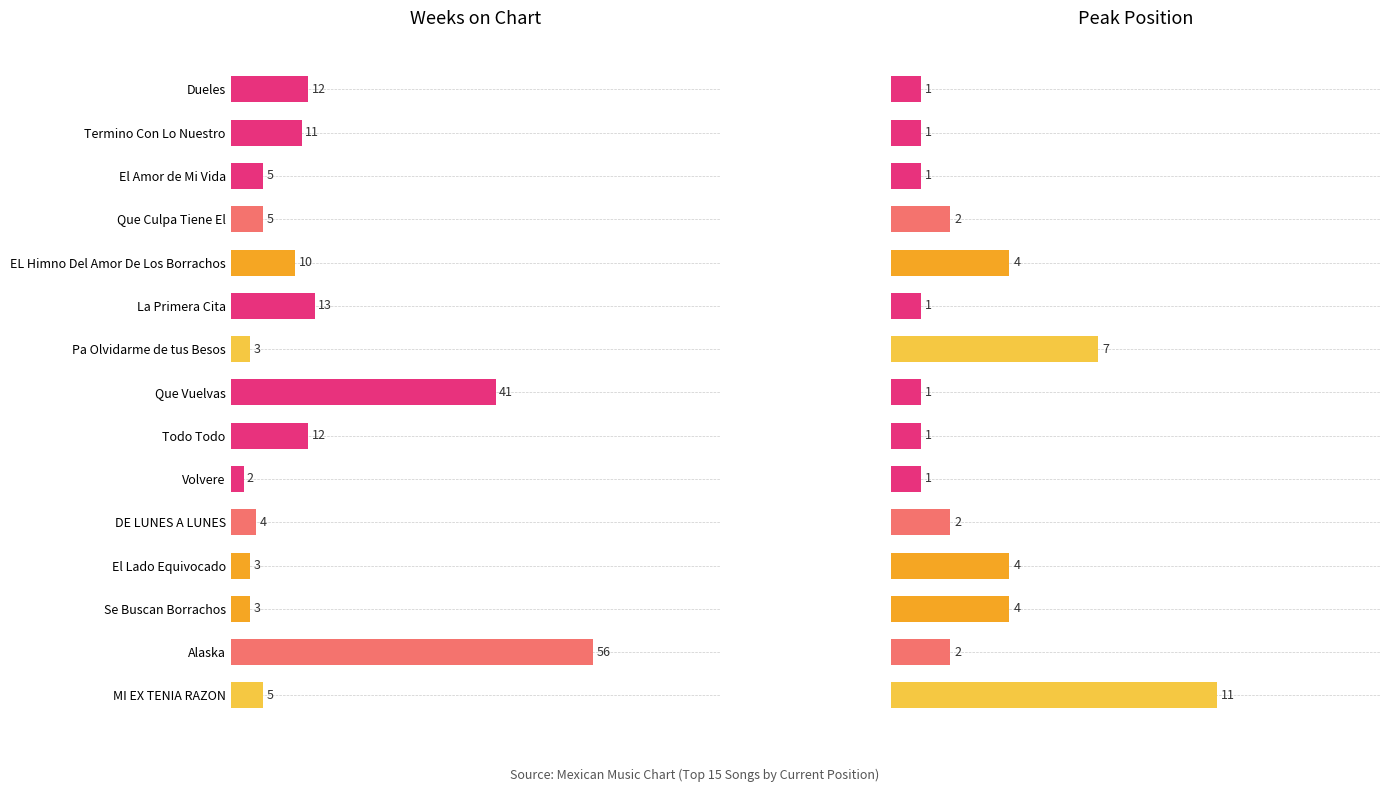

Which series has the largest range (max minus min)?

Weeks on Chart